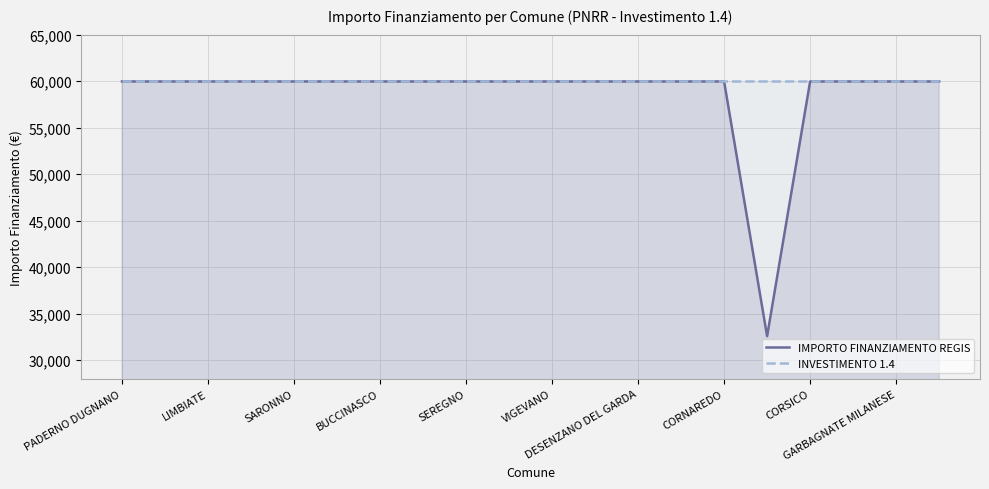

What is the minimum value shown in the chart?

32589